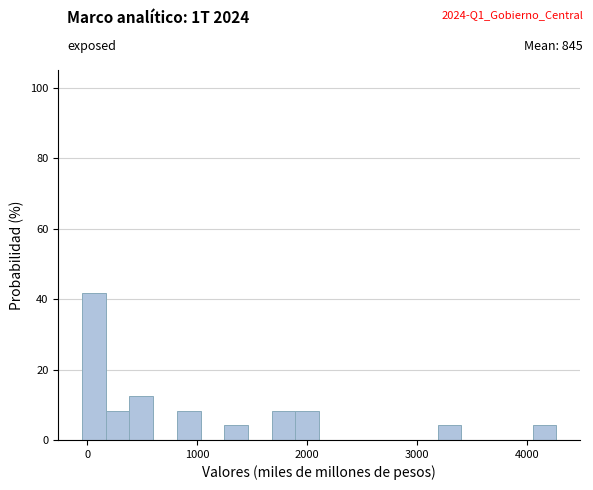

Read against the x-axis, roughly where is the centre of the tallest bar?

100